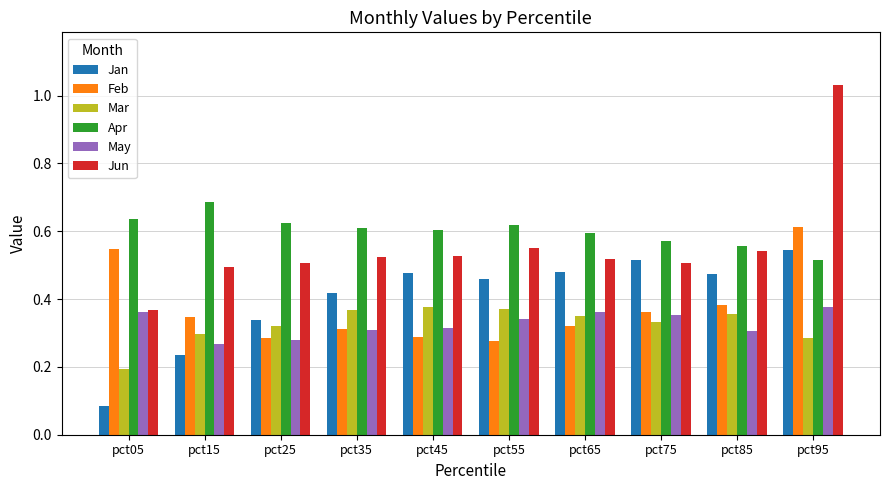

How many Jan values are between 0 and 1?

10